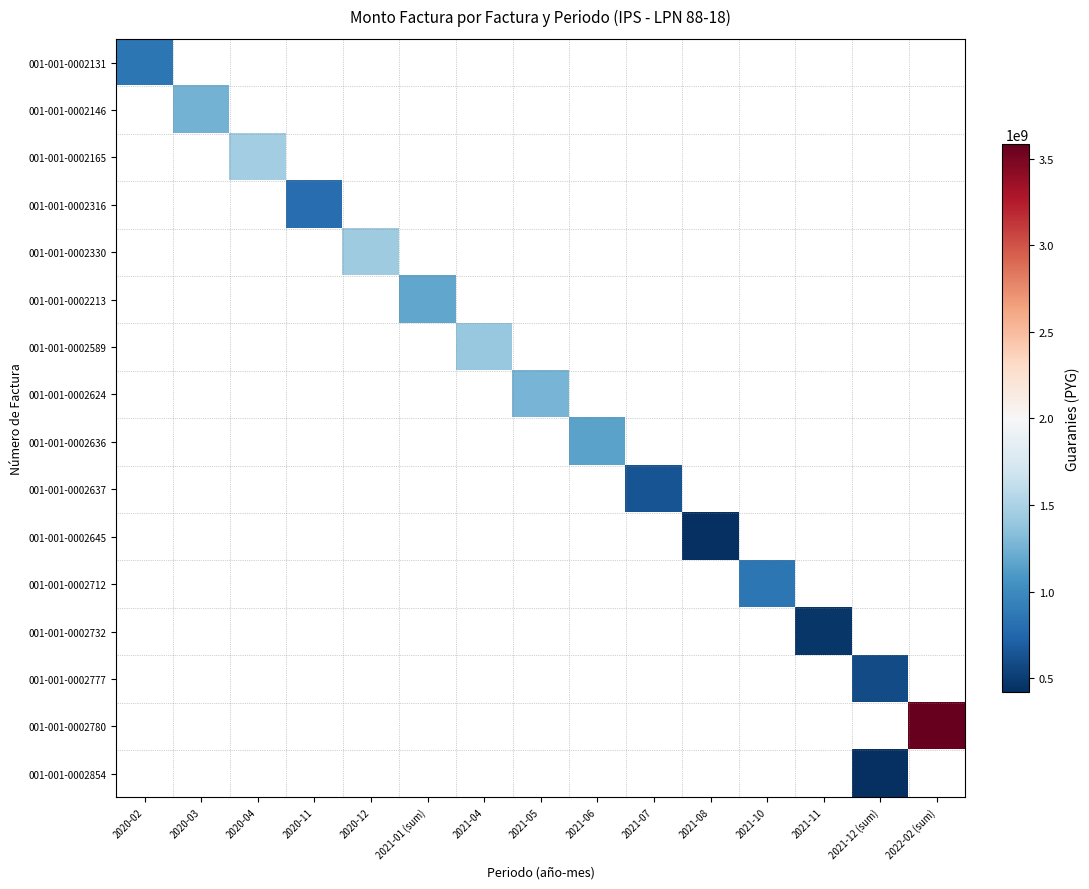

Count the number of categories in the chart.

15